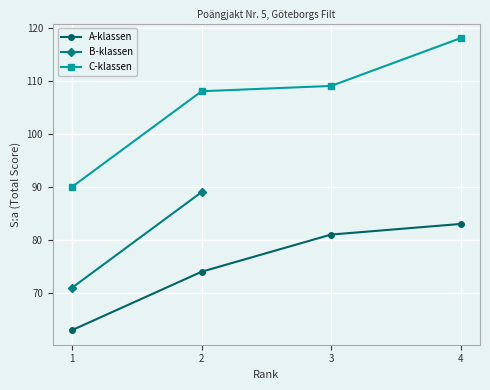

Does the chart display data point markers on the line(s)?

Yes